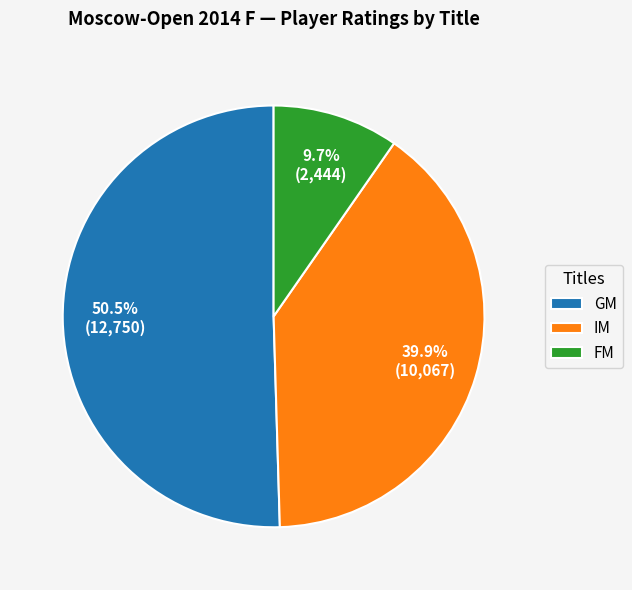

Which category accounts for the majority?

GM